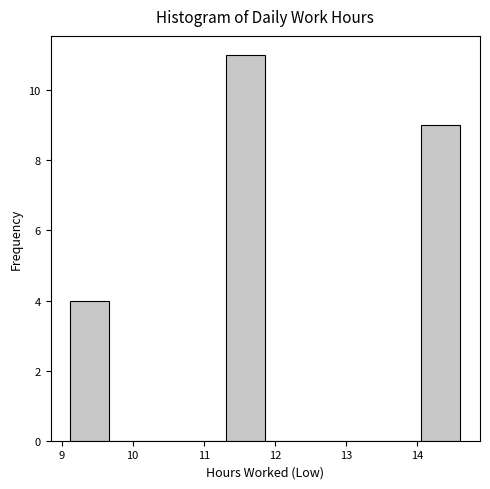

Reading left to right, list every bar in this chart as the range it spans on the x-axis followed by its height. Neither the bar edges nor the heights are printed on the chart, so give them approximately, as read against the axes.

9.1 to 9.7: 4
9.7 to 10.2: 0
10.2 to 10.8: 0
10.8 to 11.3: 0
11.3 to 11.9: 11
11.9 to 12.4: 0
12.4 to 13.0: 0
13.0 to 13.5: 0
13.5 to 14.1: 0
14.1 to 14.6: 9